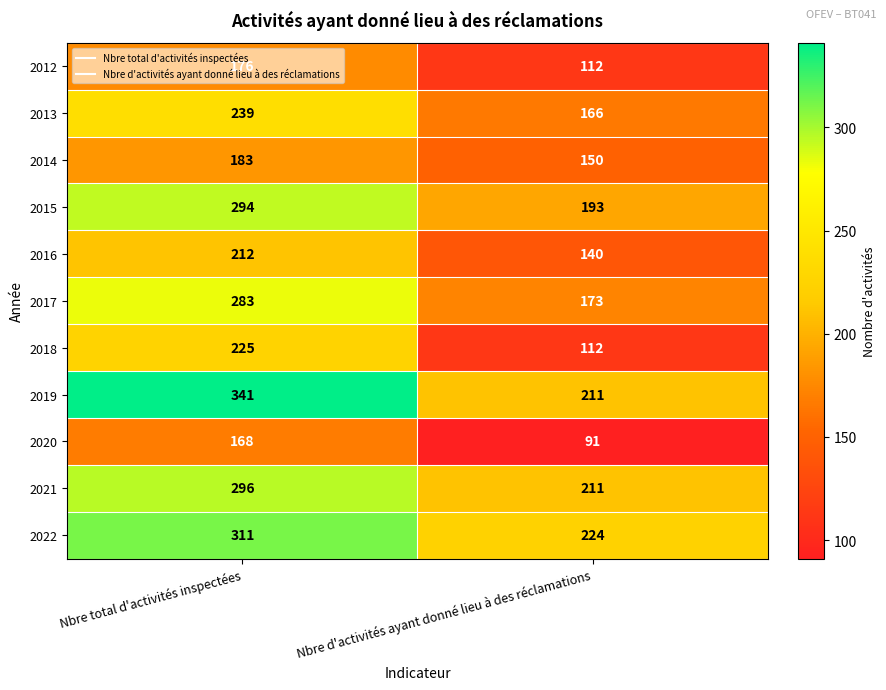

Which category has the highest value across all series?

Nbre total d'activités inspectées